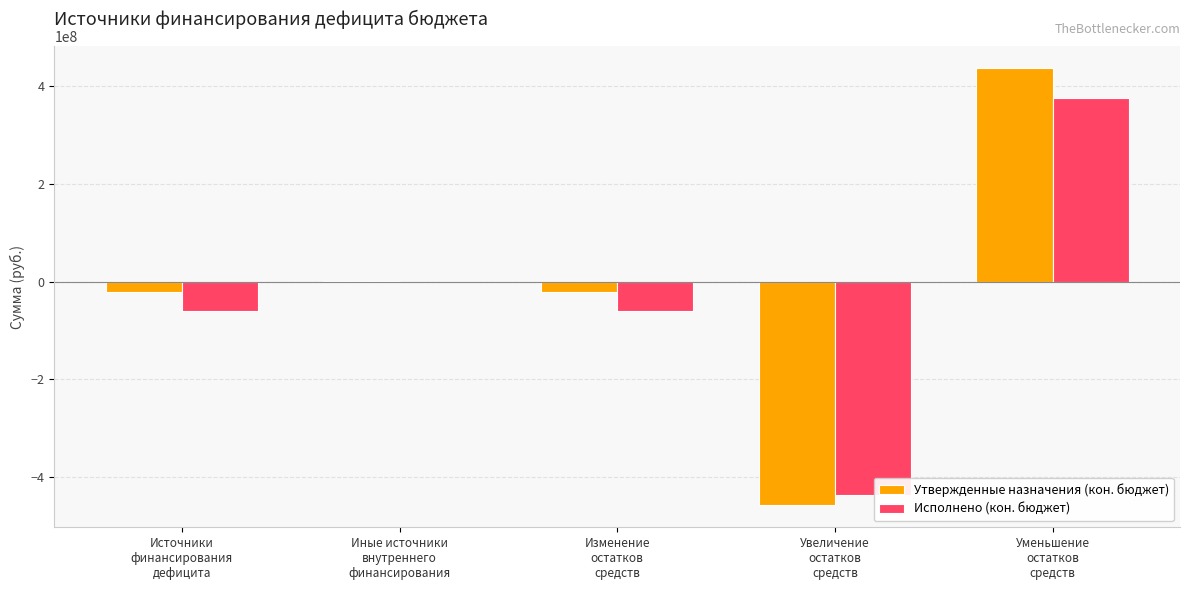

How many data points in Исполнено (кон. бюджет) are above -59899569?

2